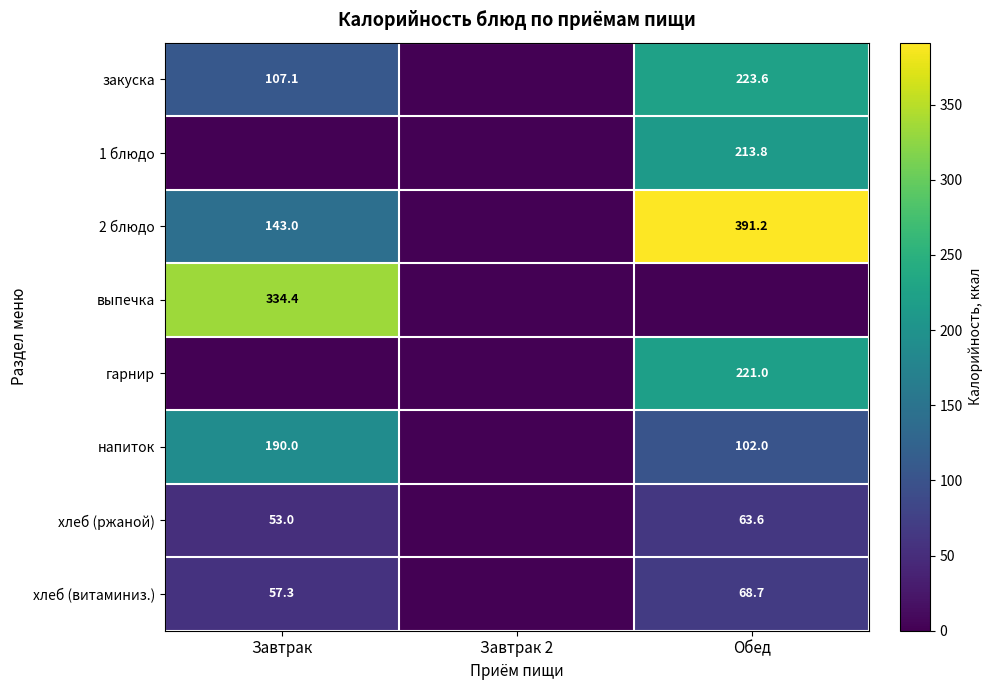

How many distinct data groups are displayed?

8